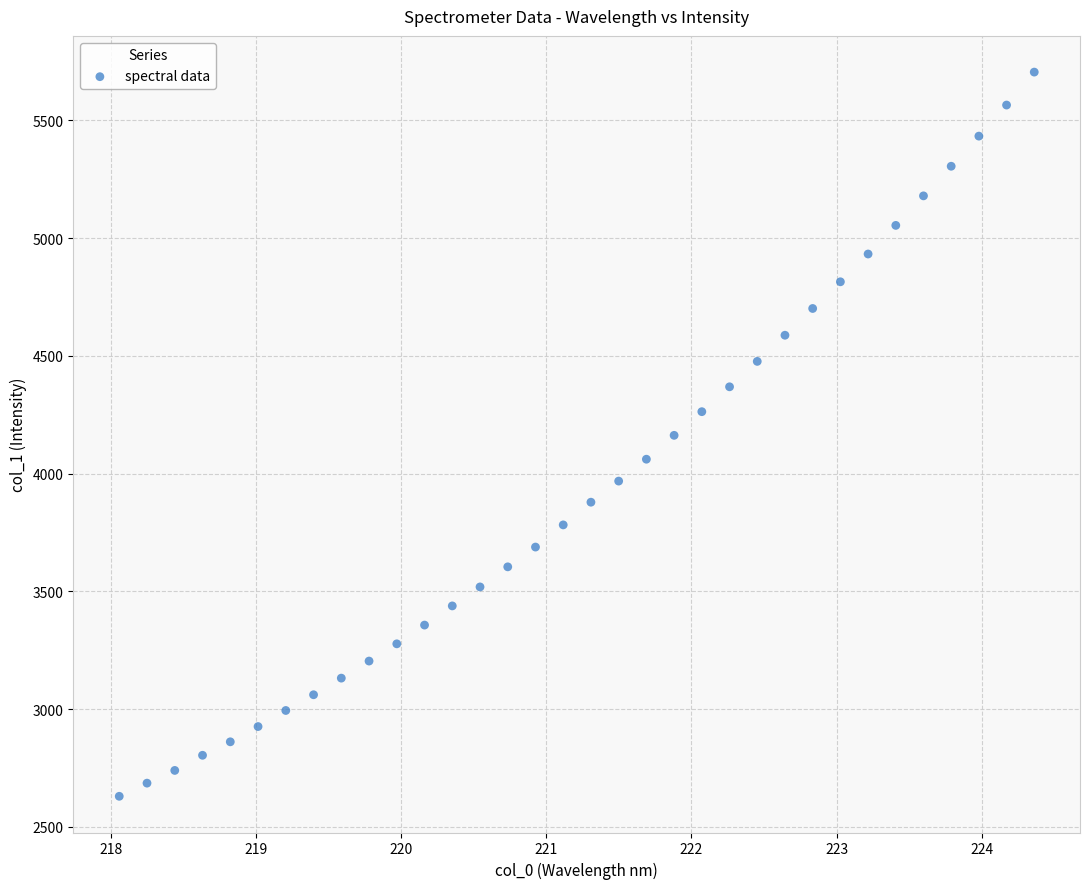

What is the range of X values (max minus min)?

6.3